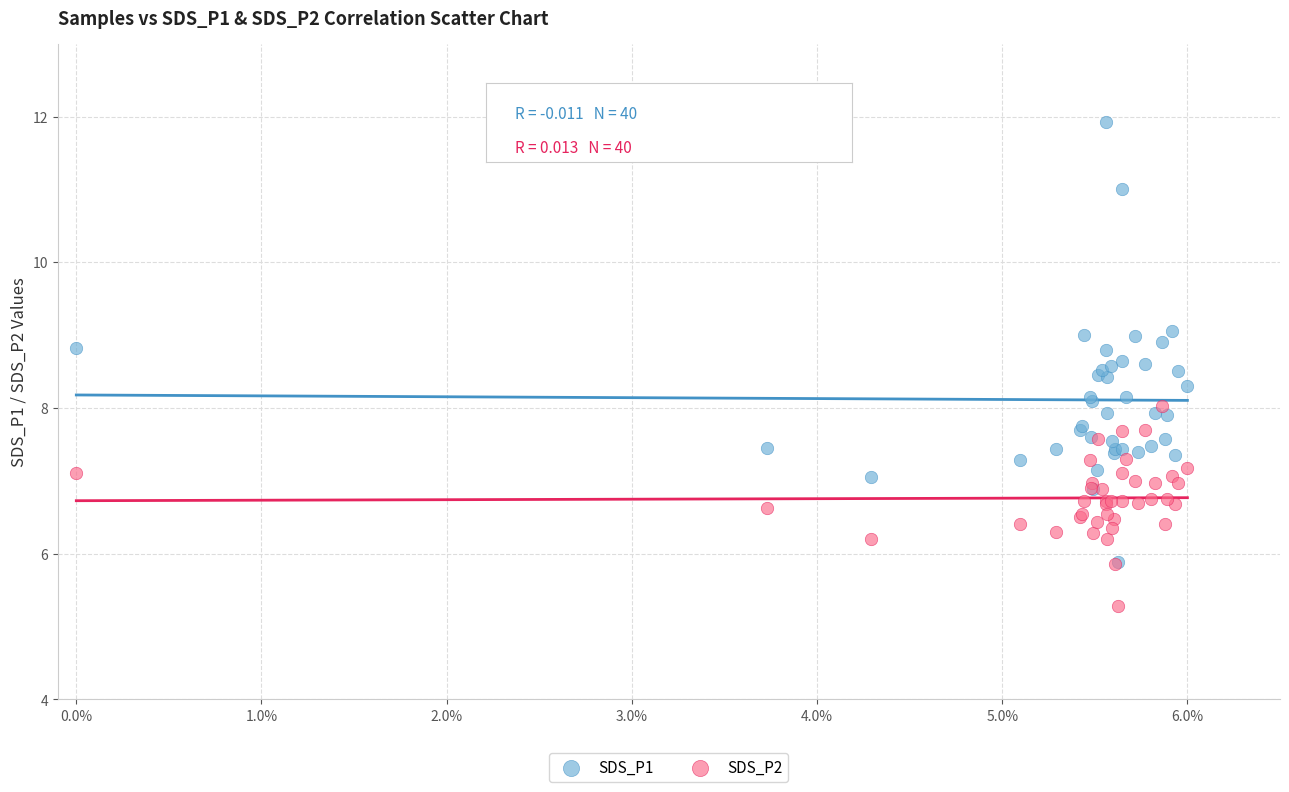

Which series contains the highest Y value?

SDS_P1